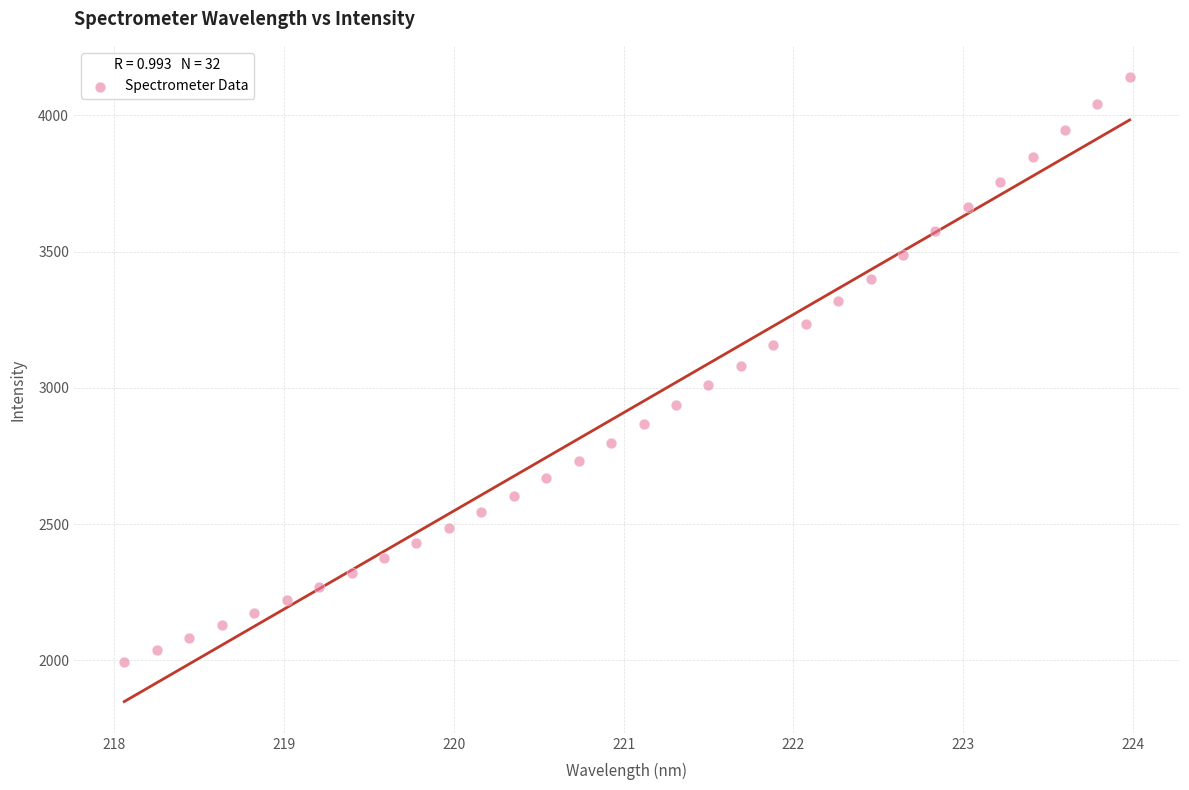

What is the range of Y values (max minus min)?

2144.3